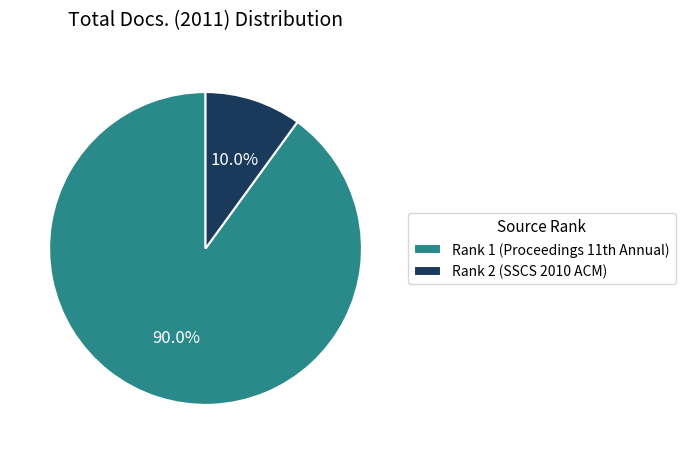

To the nearest percent, what is the average slice percentage?

50%